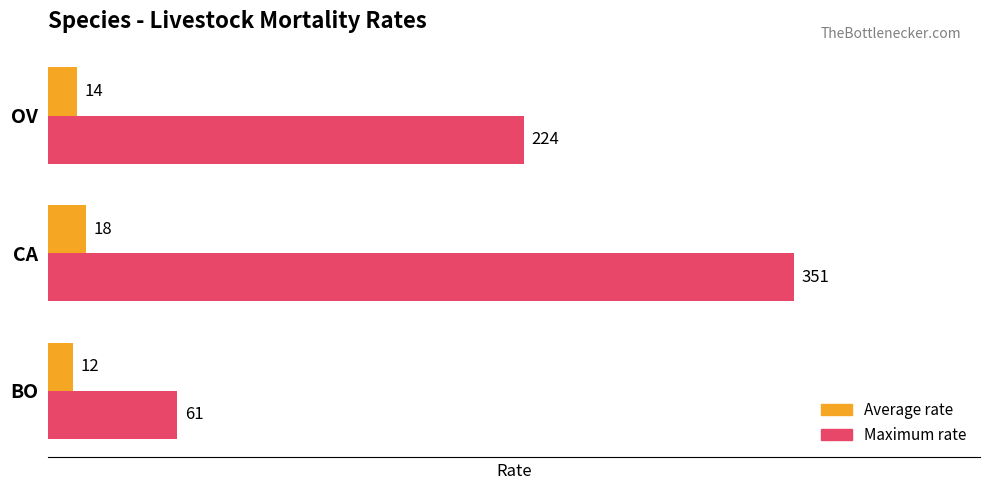

The Maximum rate series shows 344 at OV. True or false?

False